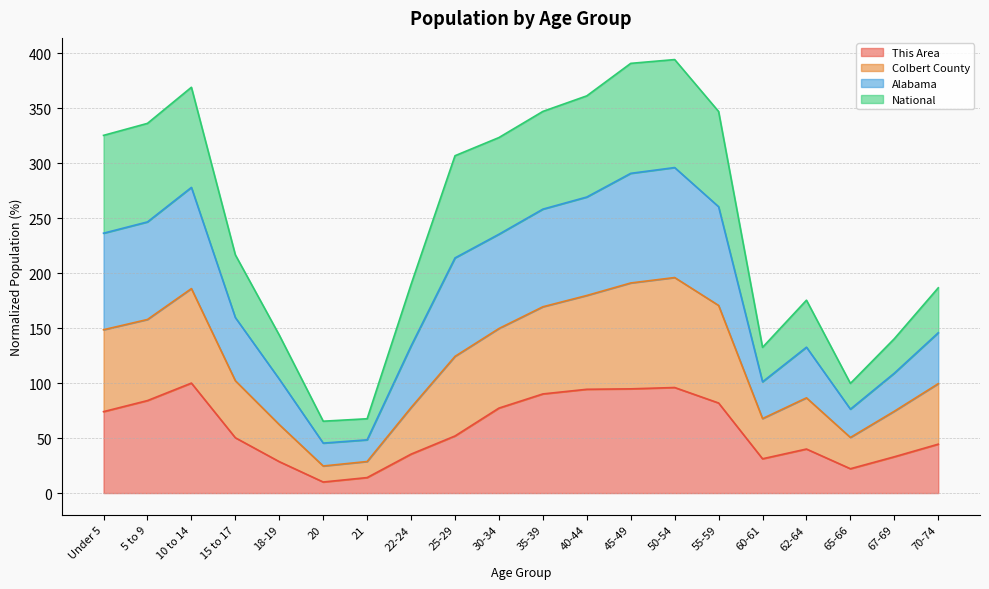

What position from the right is 25-29?

12